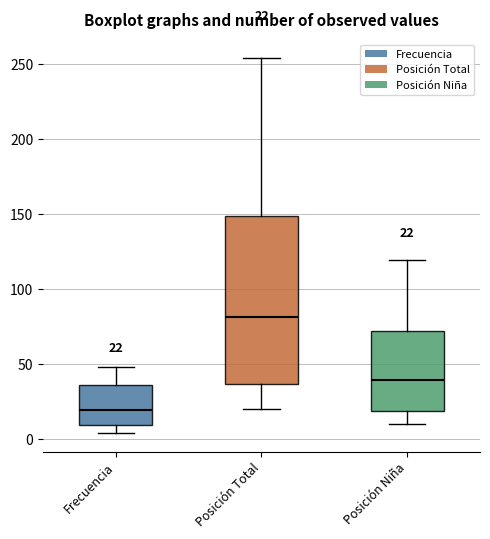

Which box has the highest median line?

Posición Total